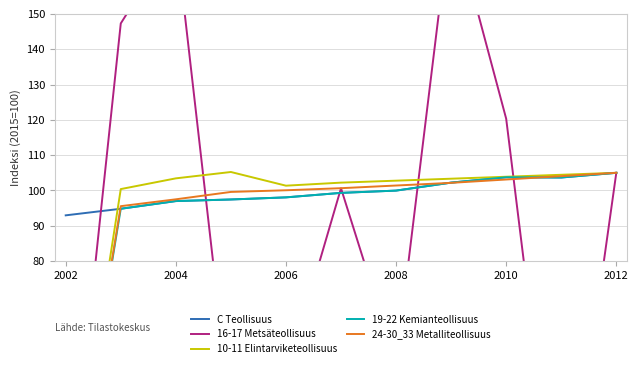

What is the minimum value for C Teollisuus?

93.0